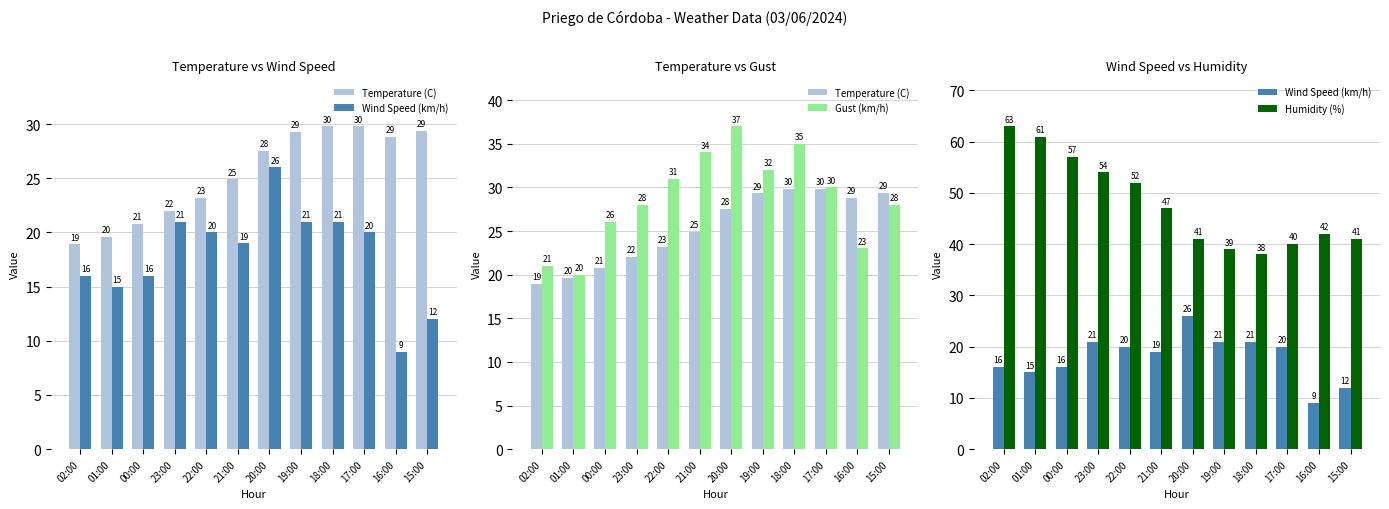

At how many categories does at least one series exceed 29?

12